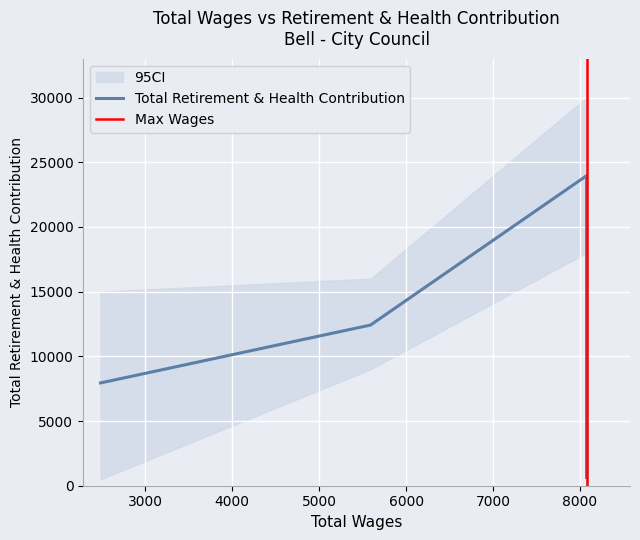

True or false: the data shows 17405 at 8076.0.

False